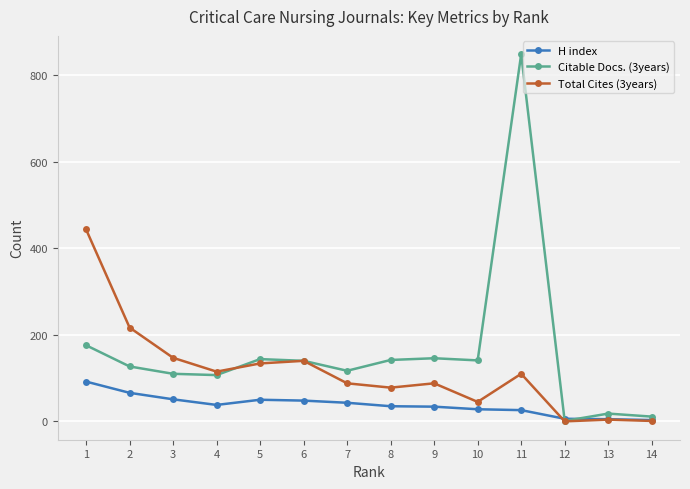

List the series in order of their overall mean, lowest first.

H index, Total Cites (3years), Citable Docs. (3years)